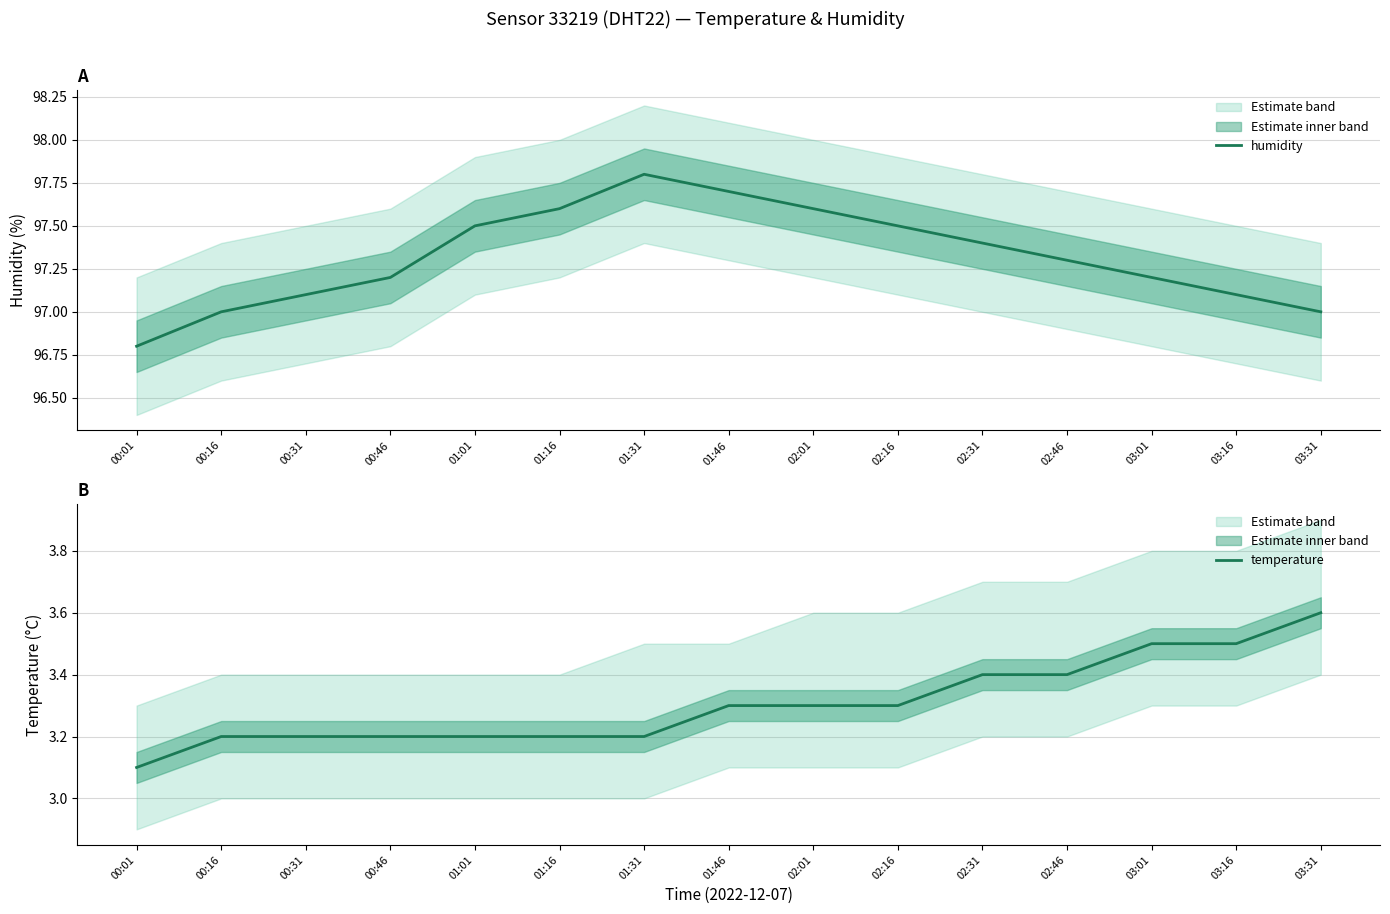

At which category is the sum across all series the highest?

01:31